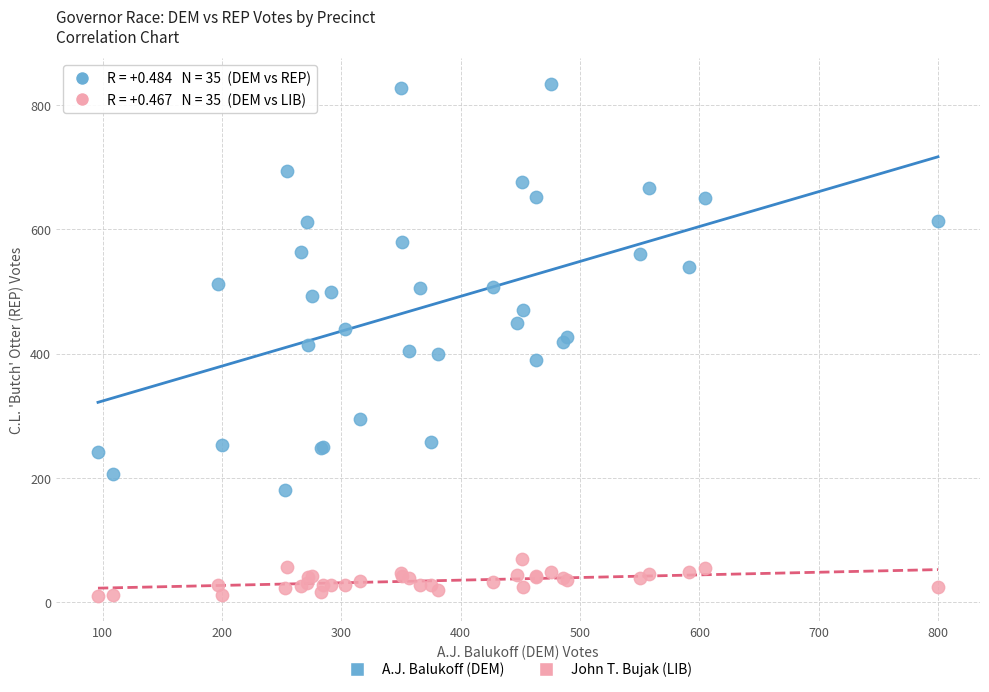

Which series reaches the maximum Y coordinate?

A.J. Balukoff (DEM)